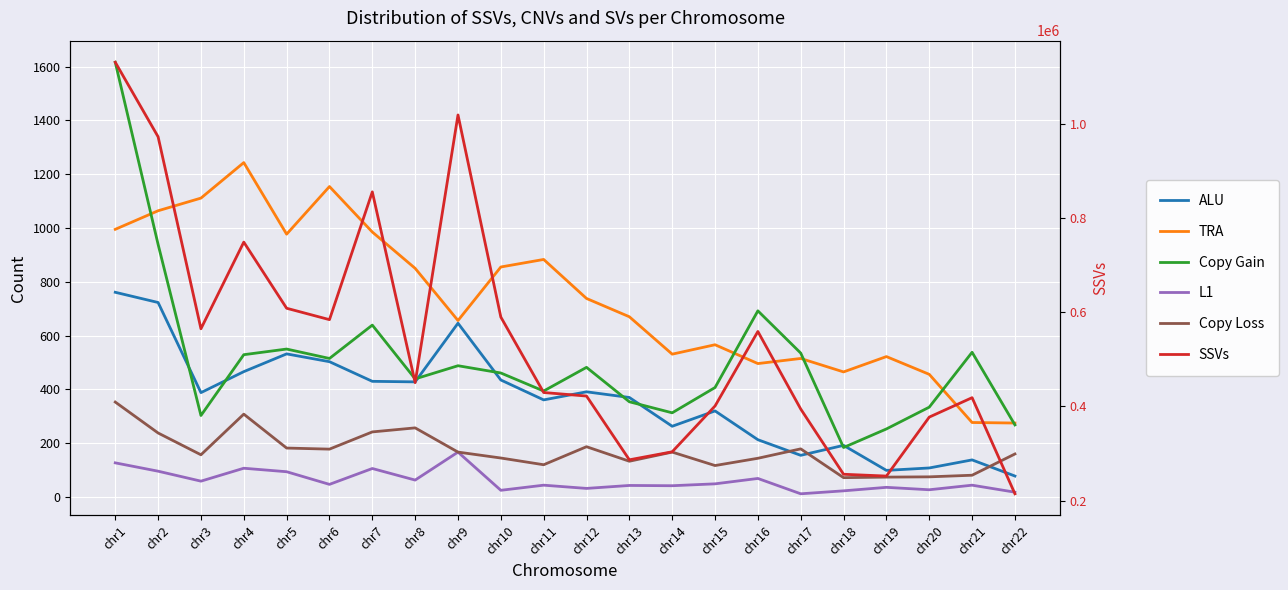

What is the difference between the maximum and minimum values in the Copy Gain series?

1432